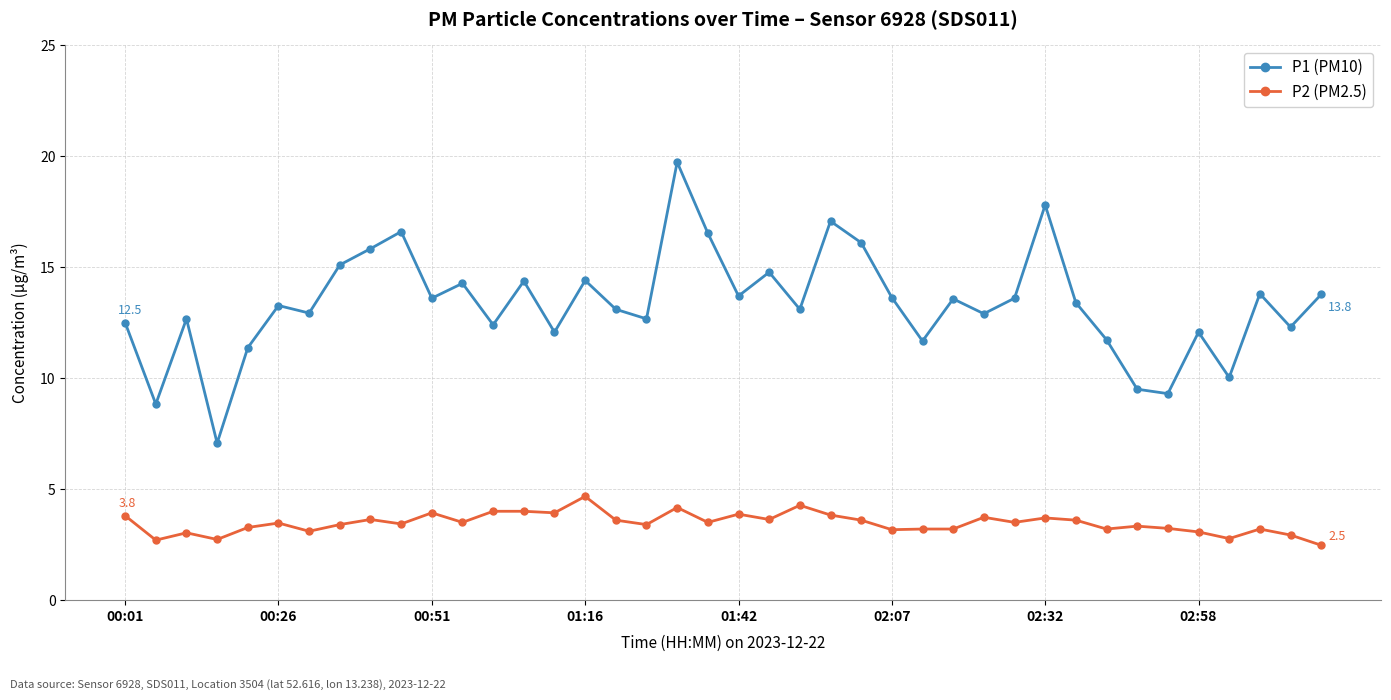

Which series has the widest spread of values?

P1 (PM10)